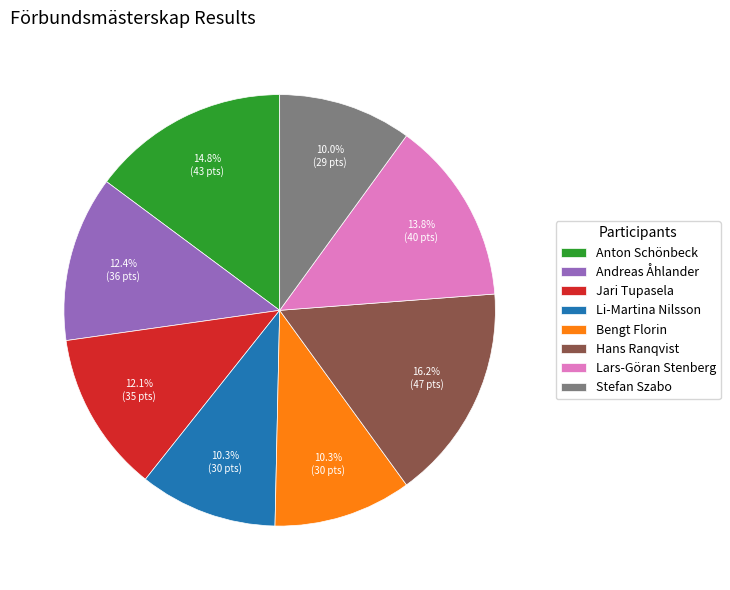

To the nearest percent, what percentage of the pie is Bengt Florin?

10%